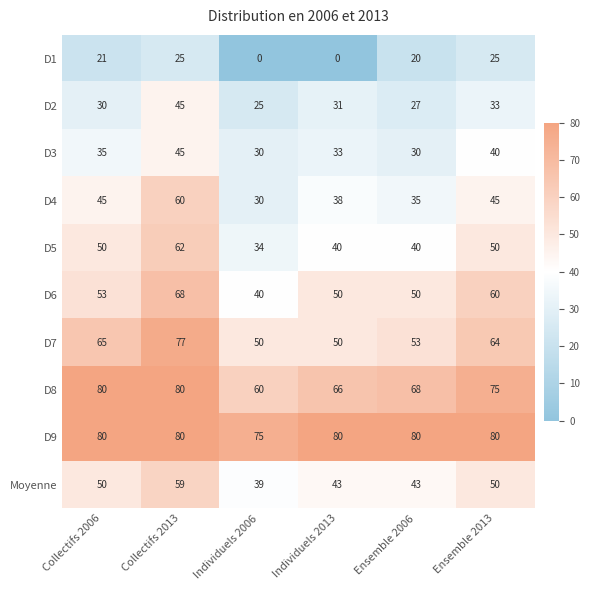

Is it true that D9 equals 133 at Individuels 2006?

False